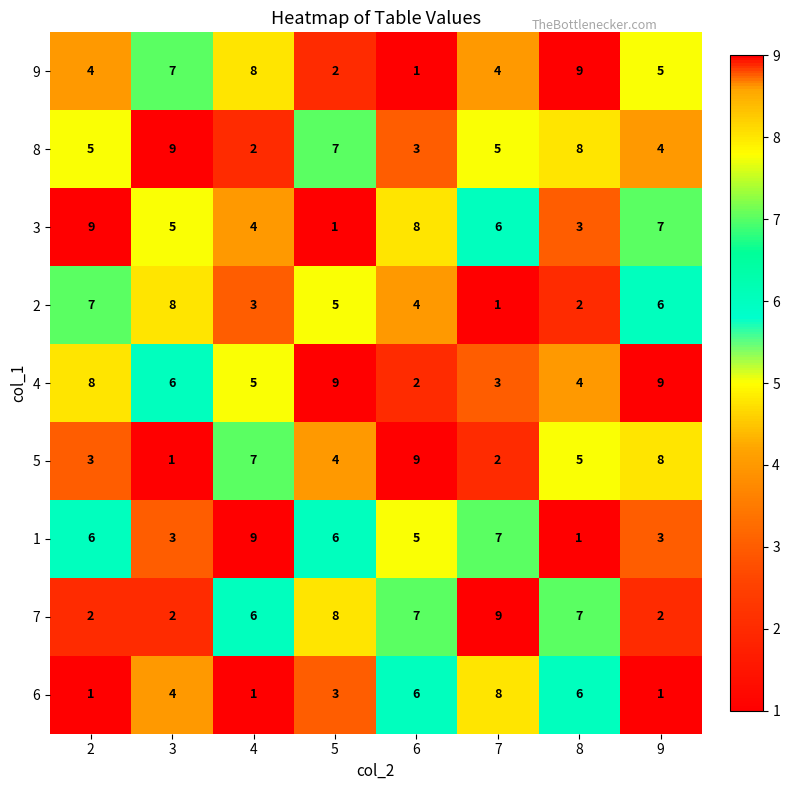

What is the approximate value of 9 at 7?

4